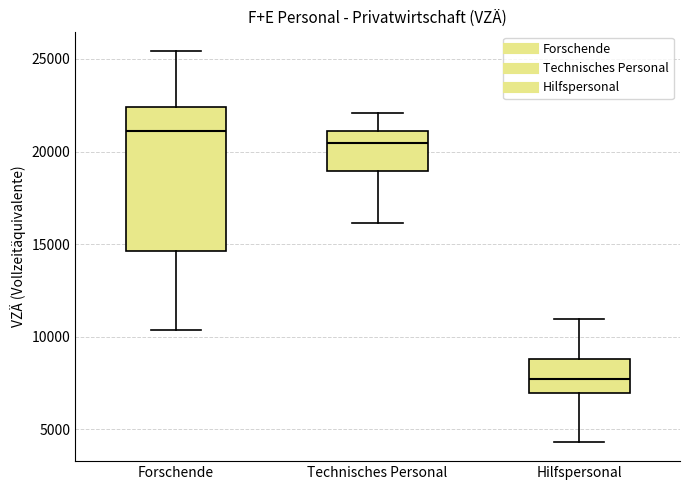

Which box has the lowest median line?

Hilfspersonal